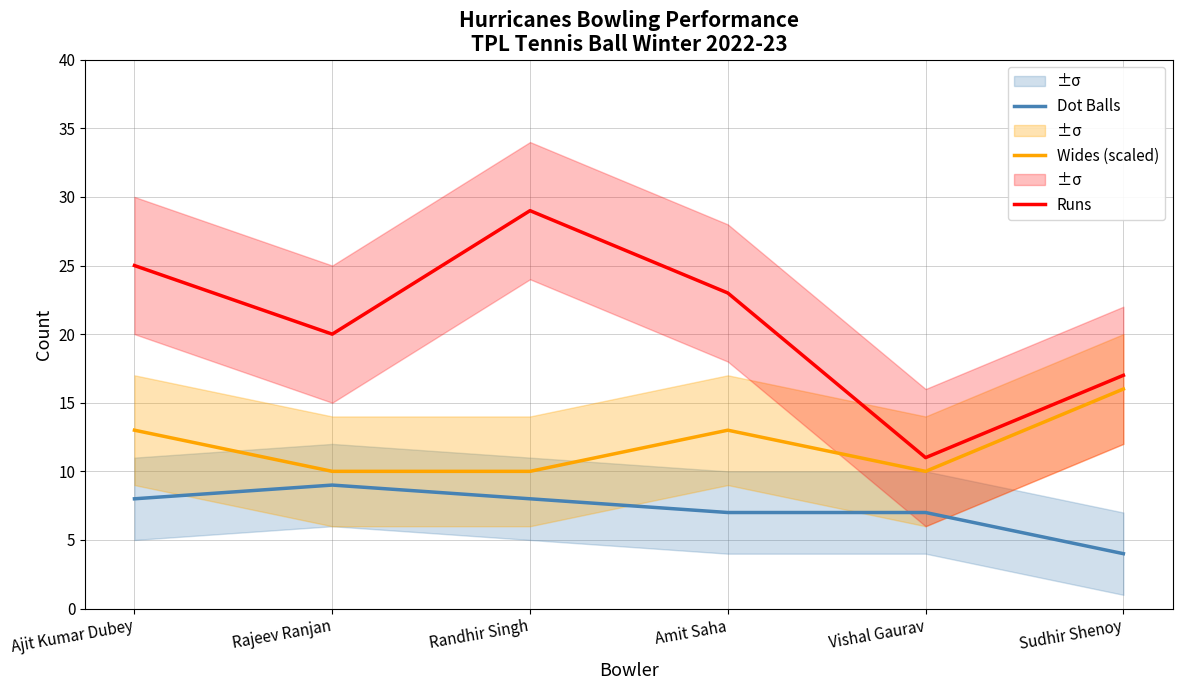

Is this an area chart (filled region under the line)?

No